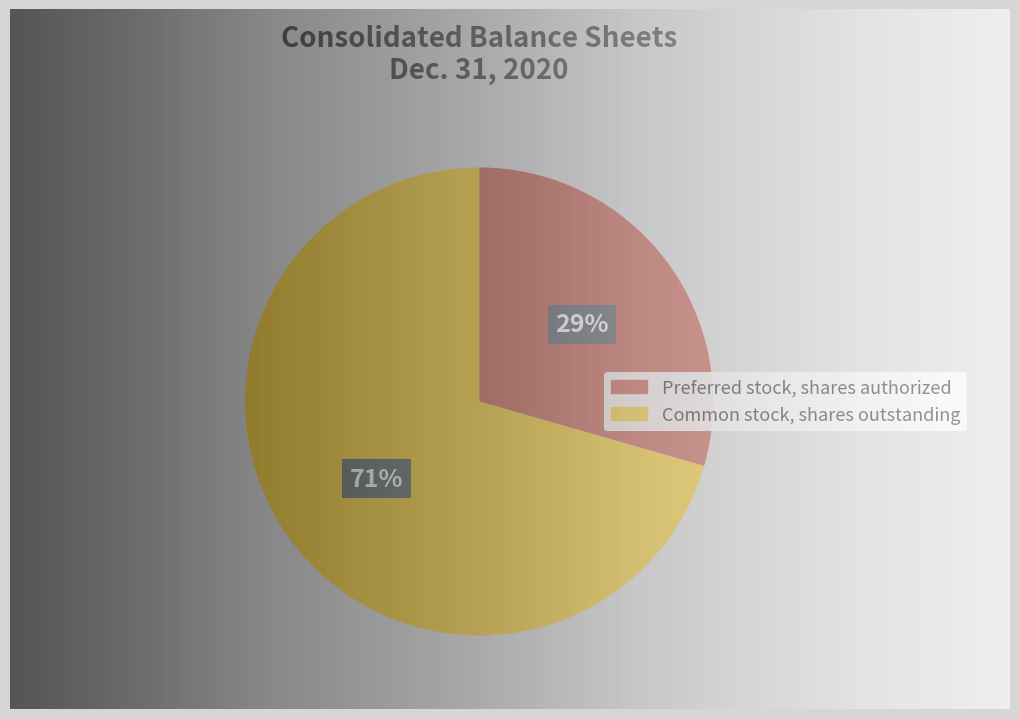

Is there a majority slice in this chart?

Yes